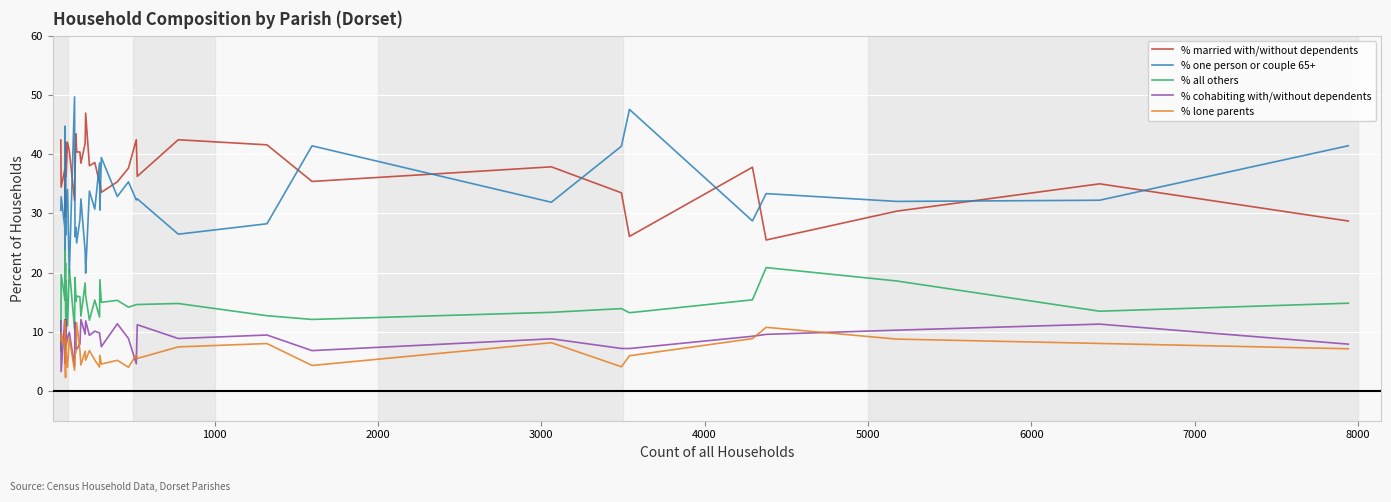

Rank the series by their maximum value, from lowest to highest.

% lone parents, % cohabiting with/without dependents, % all others, % married with/without dependents, % one person or couple 65+